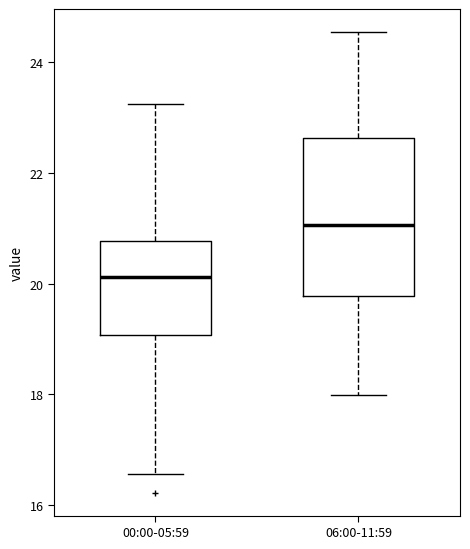

Where does the upper whisker of the box for 06:00-11:59 end on the y-axis? The values are not printed on the chart, so give them approximately, as read against the axis.

24.6